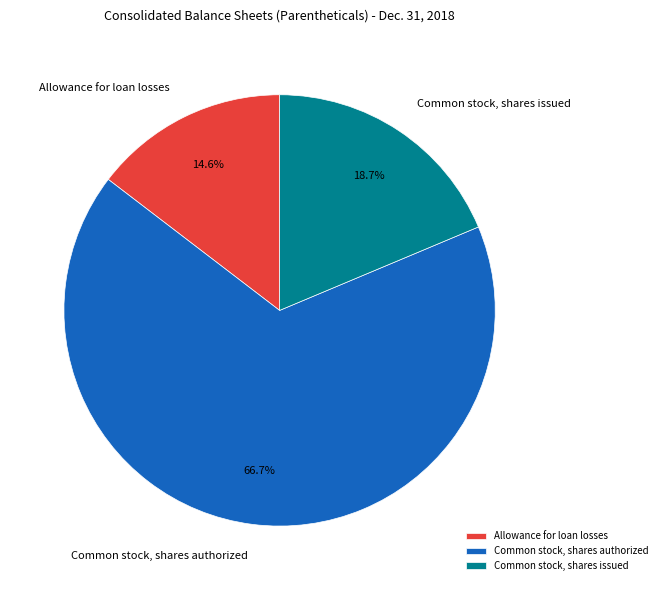

Combined, do Common stock, shares authorized and Common stock, shares issued account for over 50%?

Yes